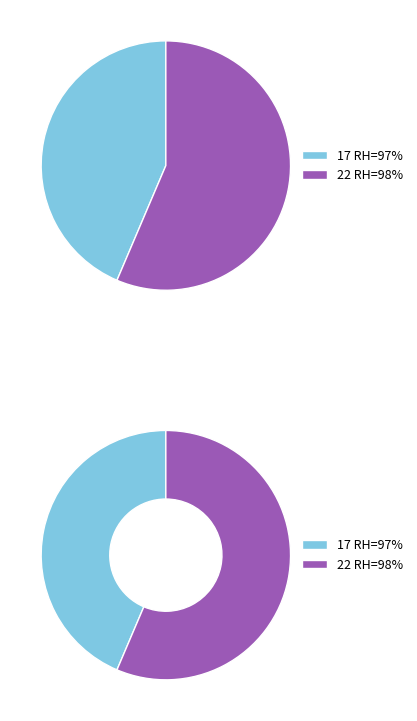

The 96% slice represents 31% of the pie. True or false?

False